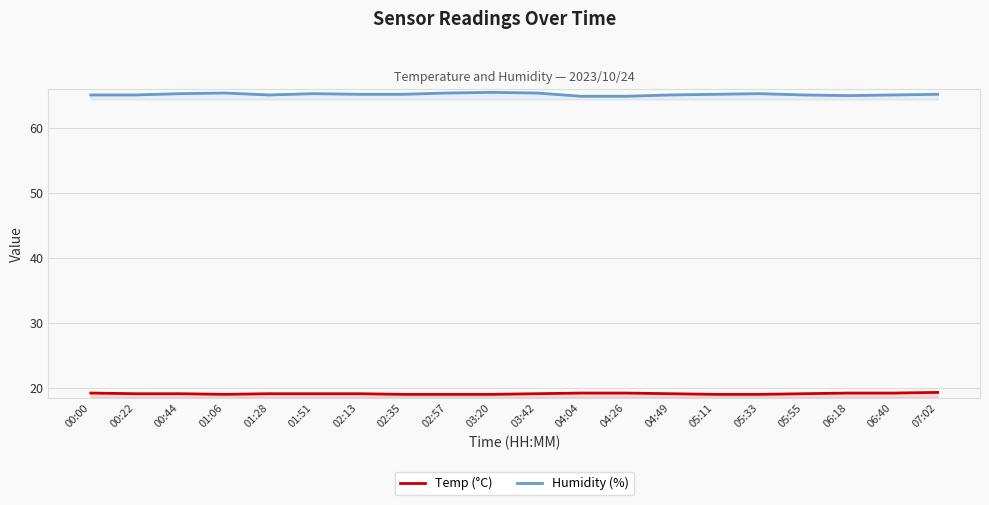

What is the sum of the Temp (°C) values at 06:40 and 03:20?

38.2